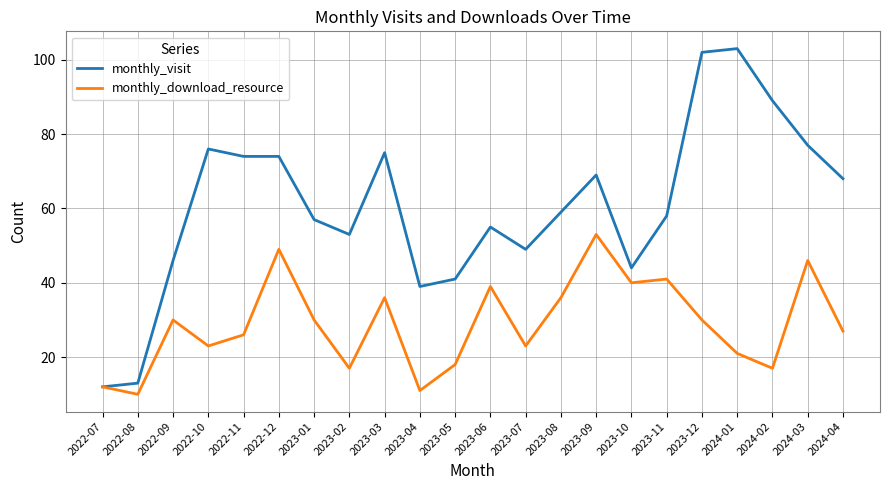

At which category does monthly_download_resource reach its first local peak?

2022-09